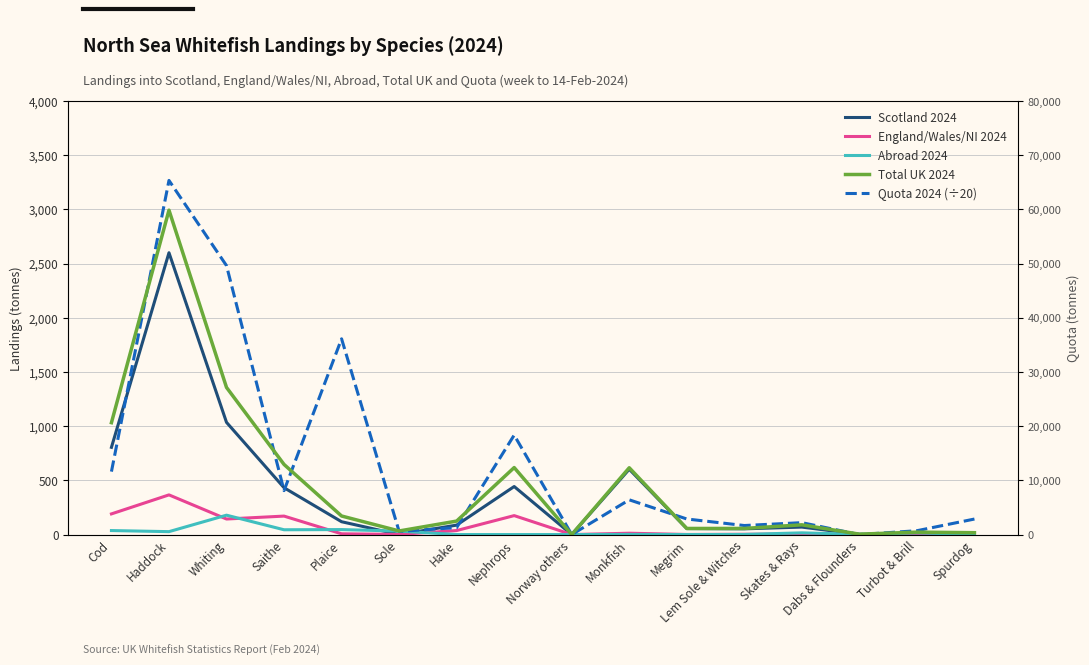

What are all the series names shown in the legend?

Scotland 2024, England/Wales/NI 2024, Abroad 2024, Total UK 2024, Quota 2024 (÷20)